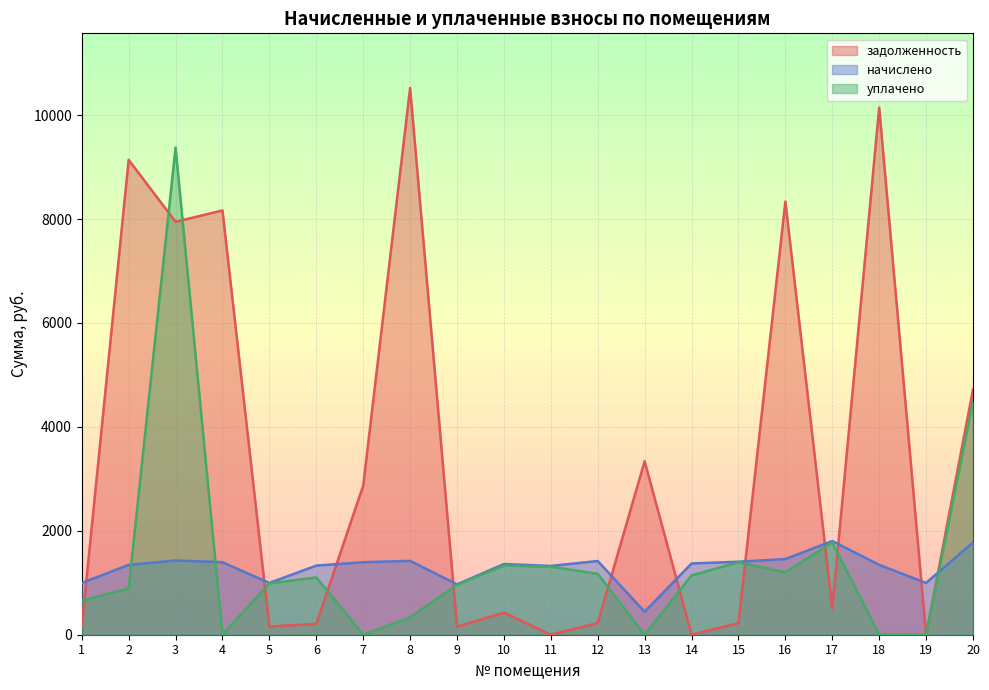

At which label is уплачено closest to 4687?

20